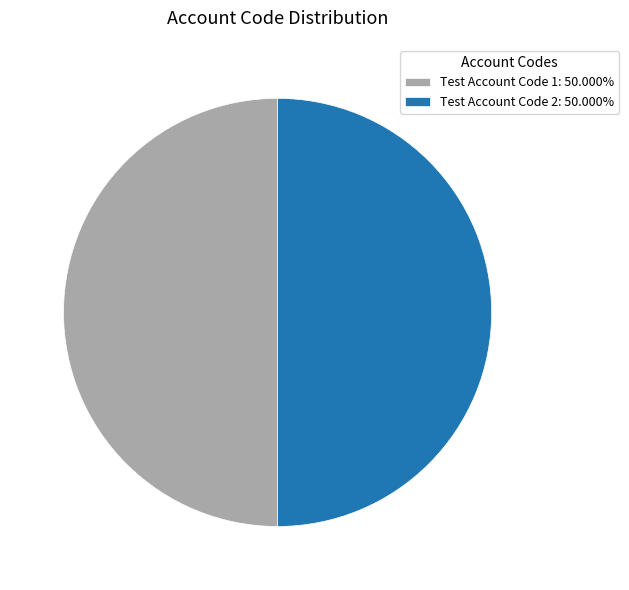

What is the ratio of the value at Test Account Code 1 to the value at Test Account Code 2?

1.0